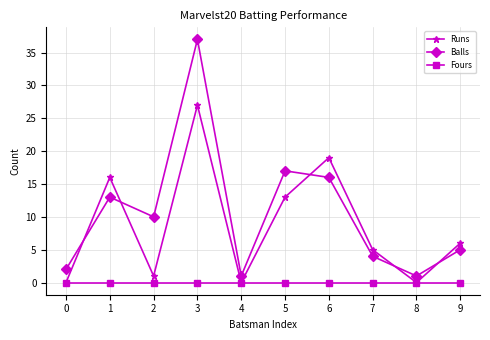

What is the difference between the maximum and minimum values in the Balls series?

36